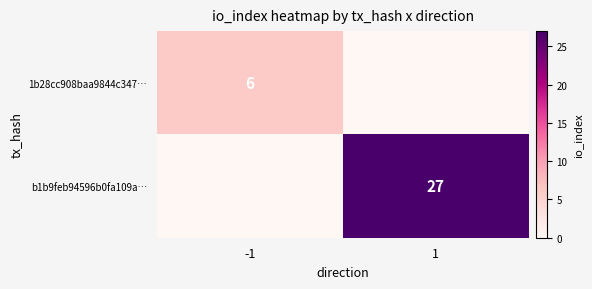

Is the value of 1b28cc908baa9844c347… at -1 greater than the value of b1b9feb94596b0fa109a… at 1?

No